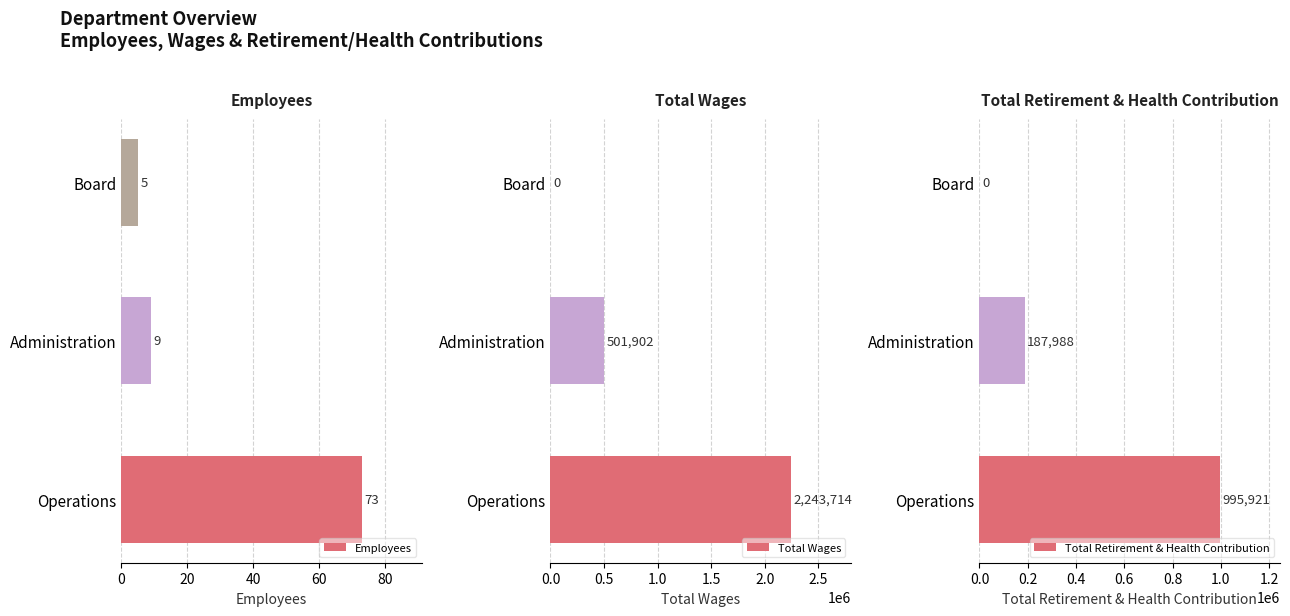

How many bars are there in each group?

3